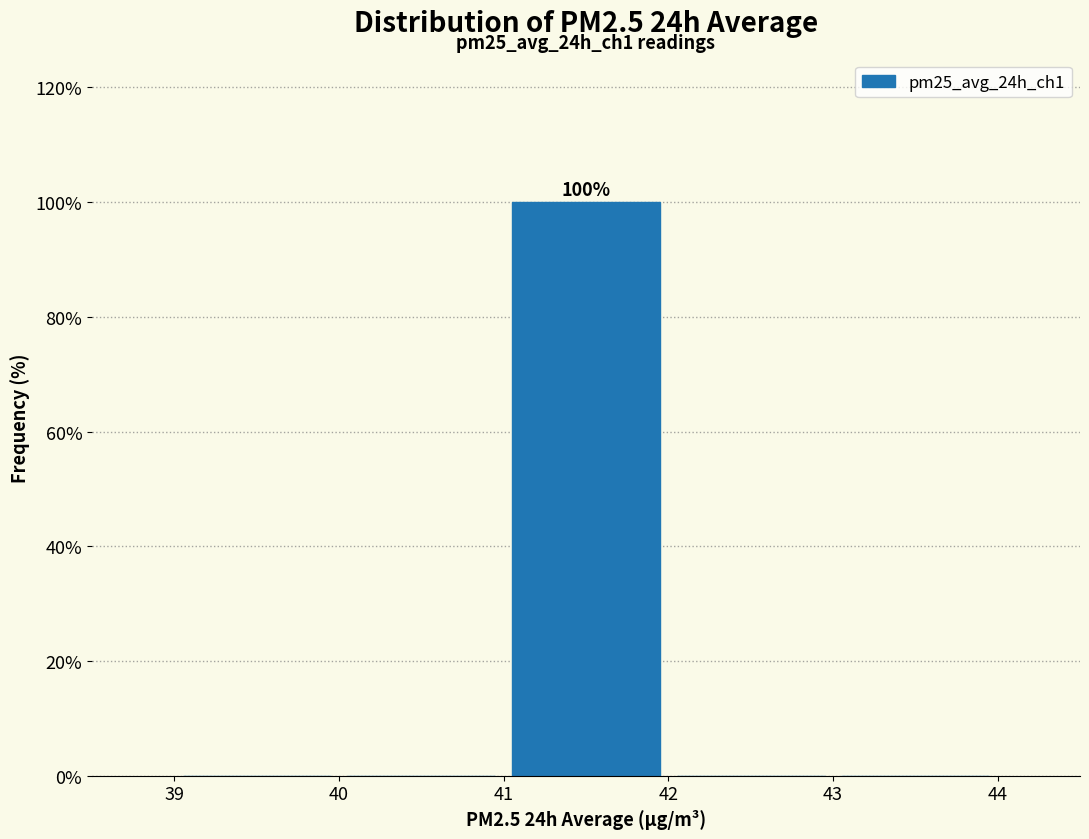

Which range on the x-axis has the tallest bar?

41 to 42